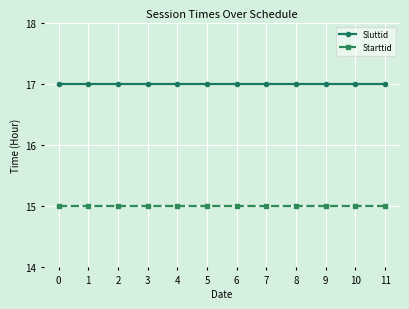

What are all the series names shown in the legend?

Sluttid, Starttid